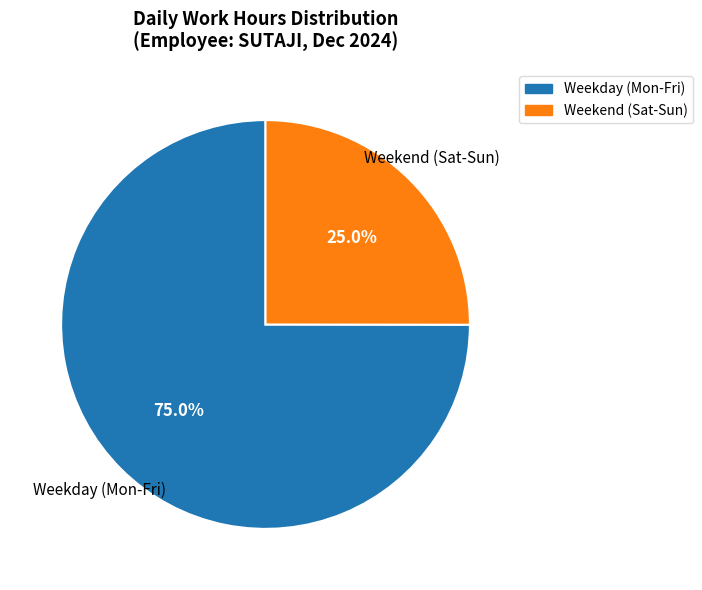

What percentage do Weekday (Mon-Fri) and Weekend (Sat-Sun) together represent?

100.0%